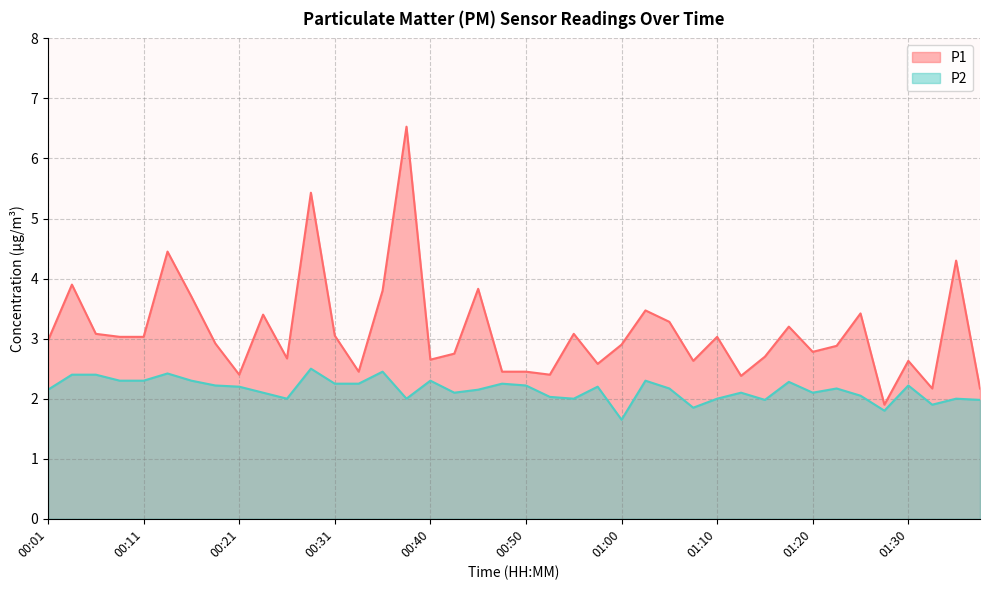

At which category does P1 reach its first local peak?

00:04